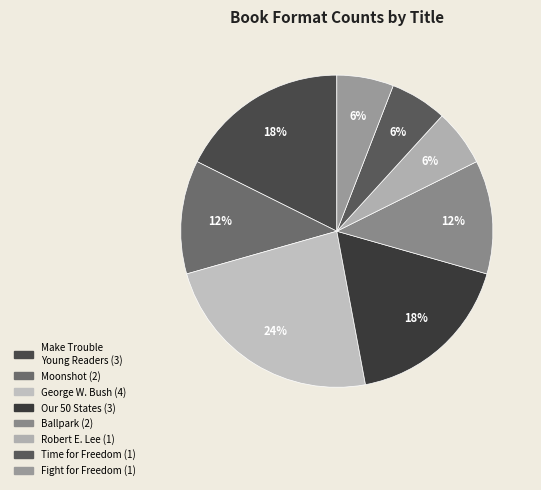

To the nearest percent, what is the difference between the Our 50 States and Robert E. Lee slice percentages?

12%